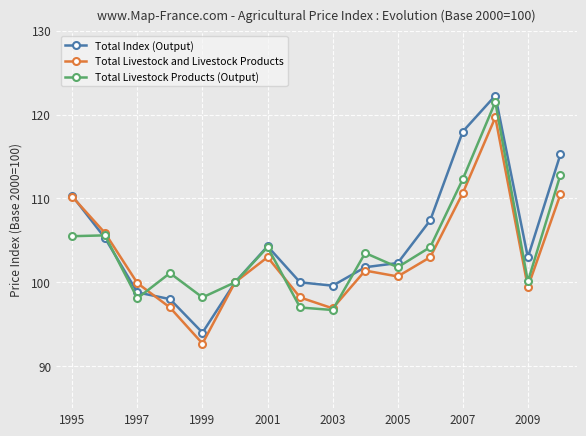

Which series has the largest range (max minus min)?

Total Index (Output)